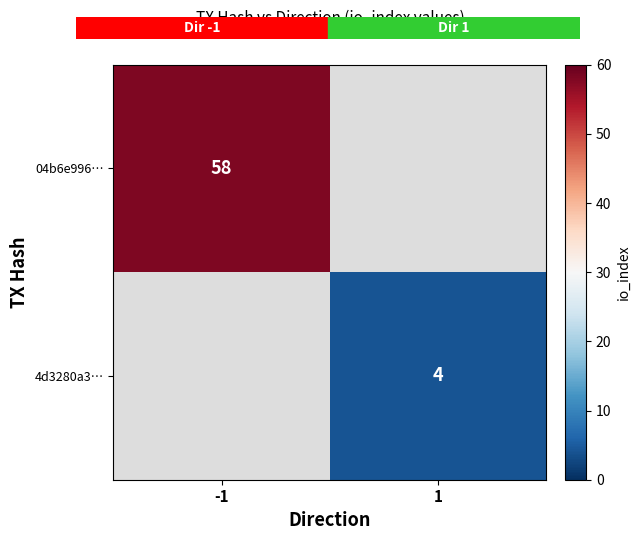

The value of 4d3280a3… at 1 is 5. True or false?

False